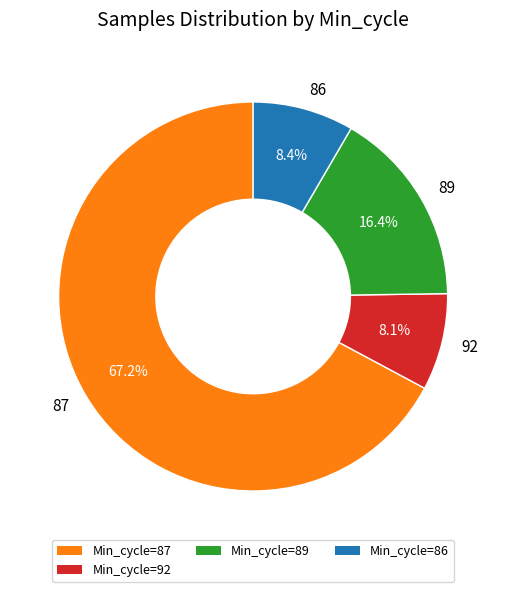

Does any single category account for the majority?

Yes